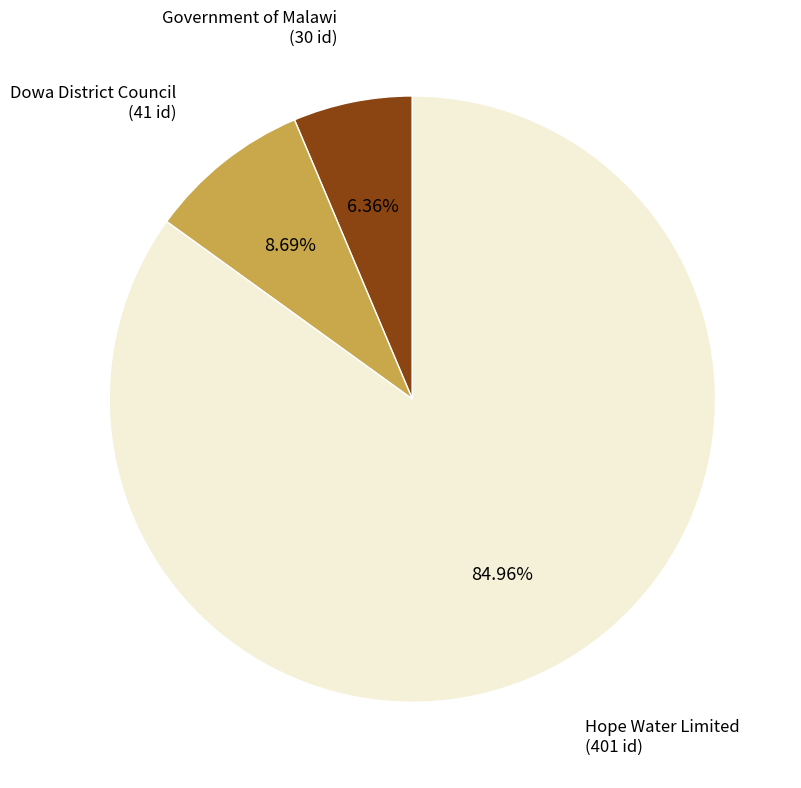

To the nearest percent, what is the difference between the Government of Malawi and Hope Water Limited slice percentages?

79%